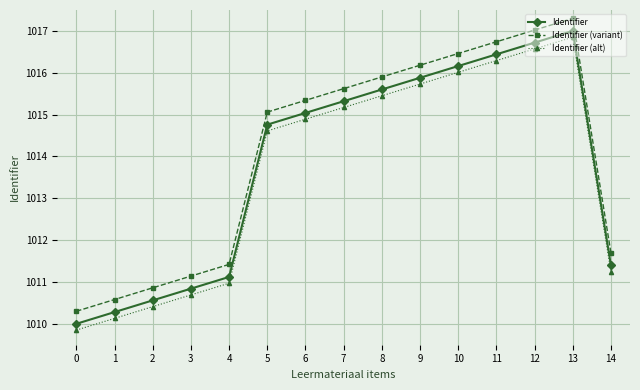

Is it true that Identifier (alt) equals 1485.6 at 6?

False